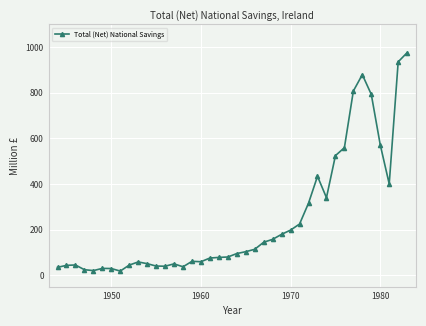

True or false: the data has more than 0 interior local peaks.

True